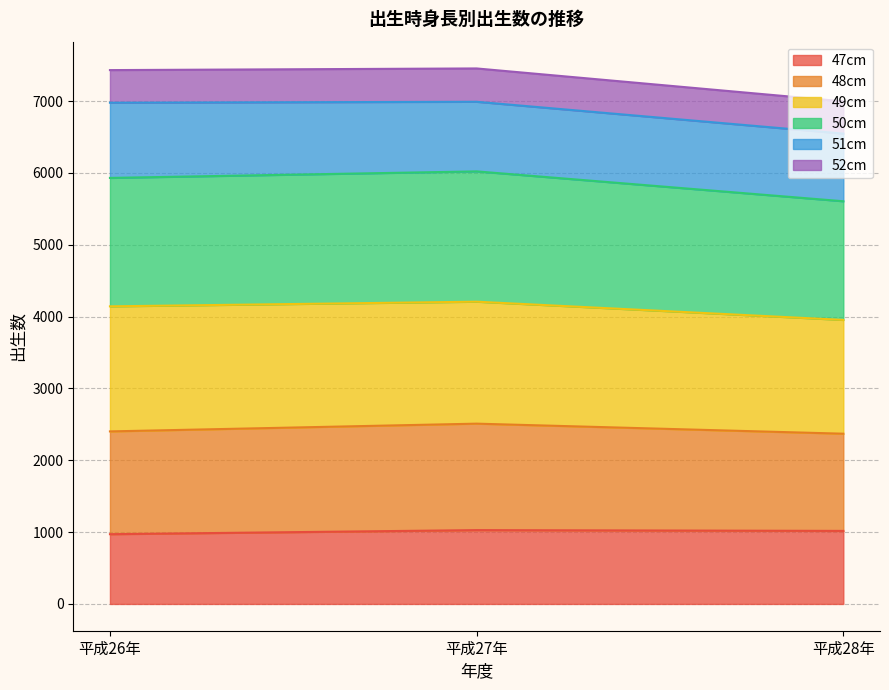

What is the sum of all 47cm (Total) values?

3016